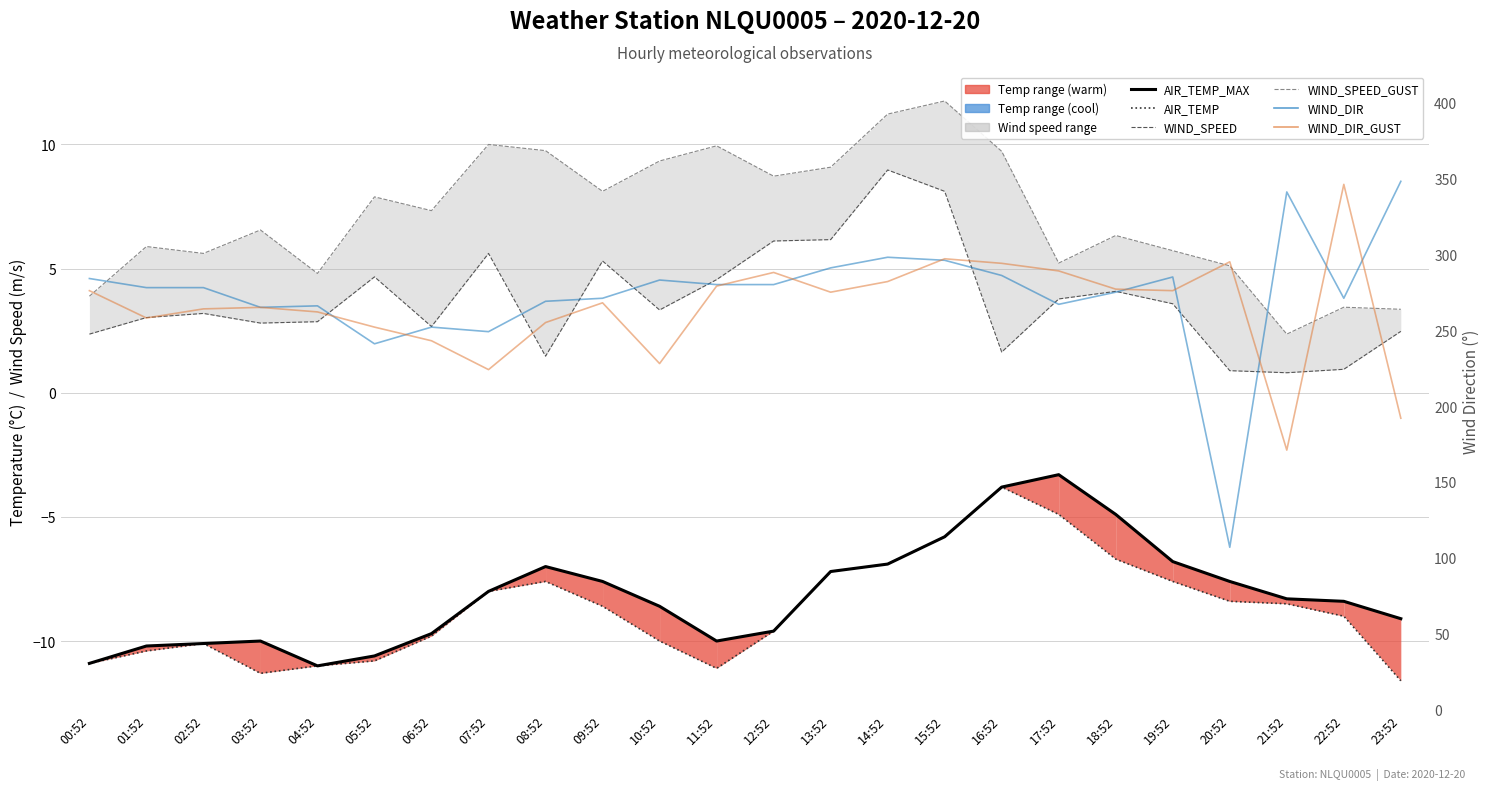

True or false: WIND_SPEED_GUST and WIND_SPEED intersect in this chart.

False